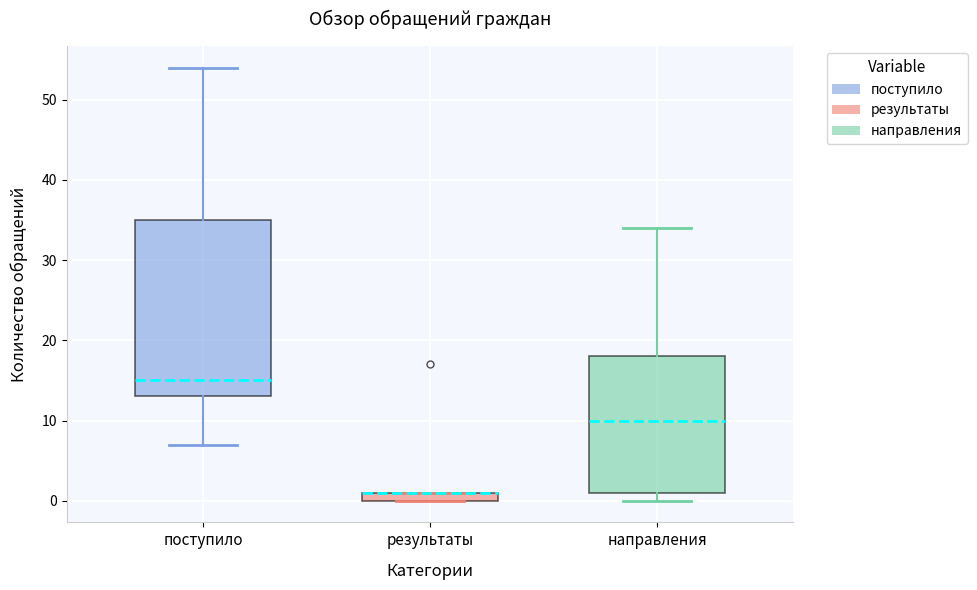

Which box is the tallest, from its lower edge to its upper edge?

поступило